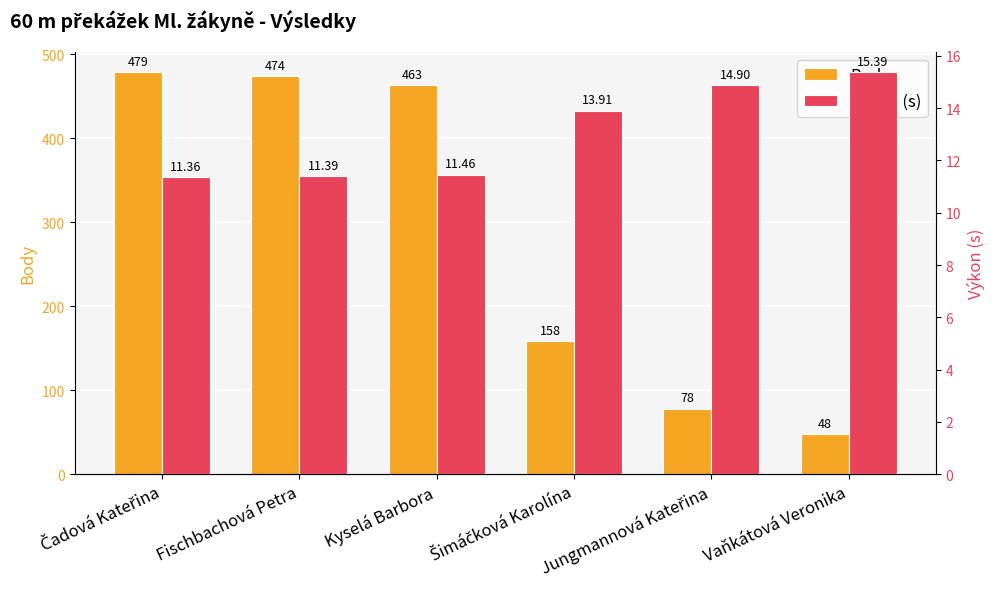

At which category is the sum across all series the highest?

Čadová Kateřina